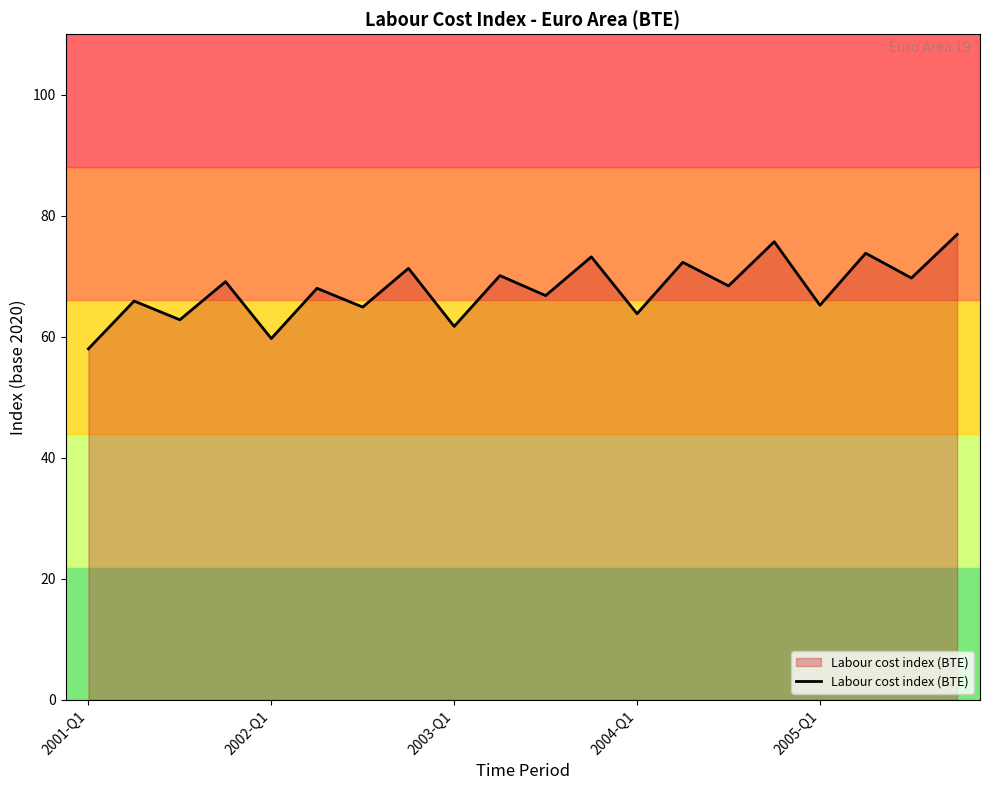

Does the chart have visible grid lines?

No